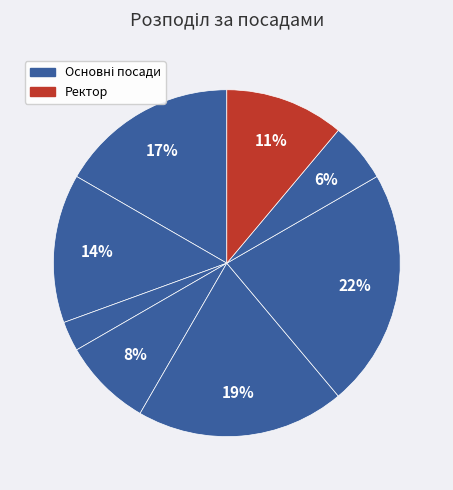

How many segments does this pie chart have?

8